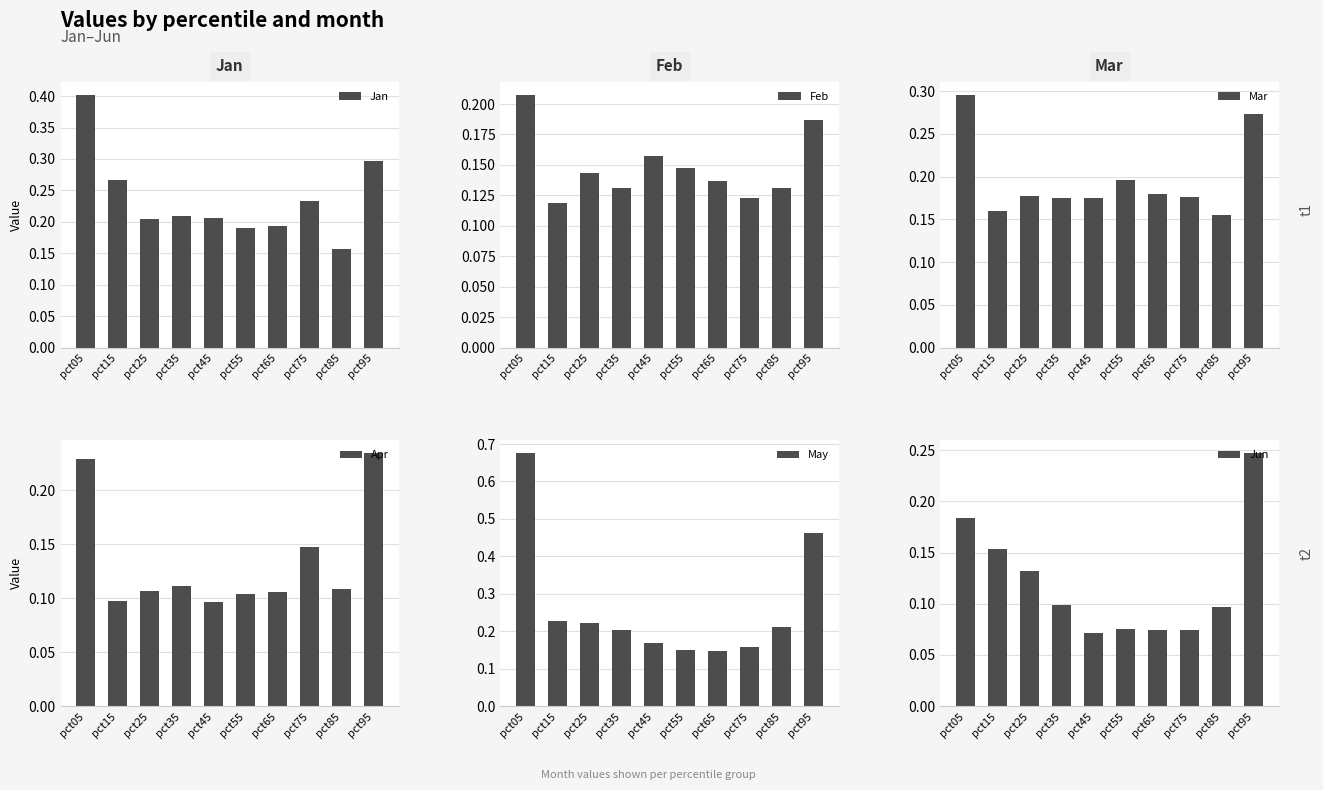

Is the value of Jan at pct85 greater than the value of Jun at pct55?

Yes